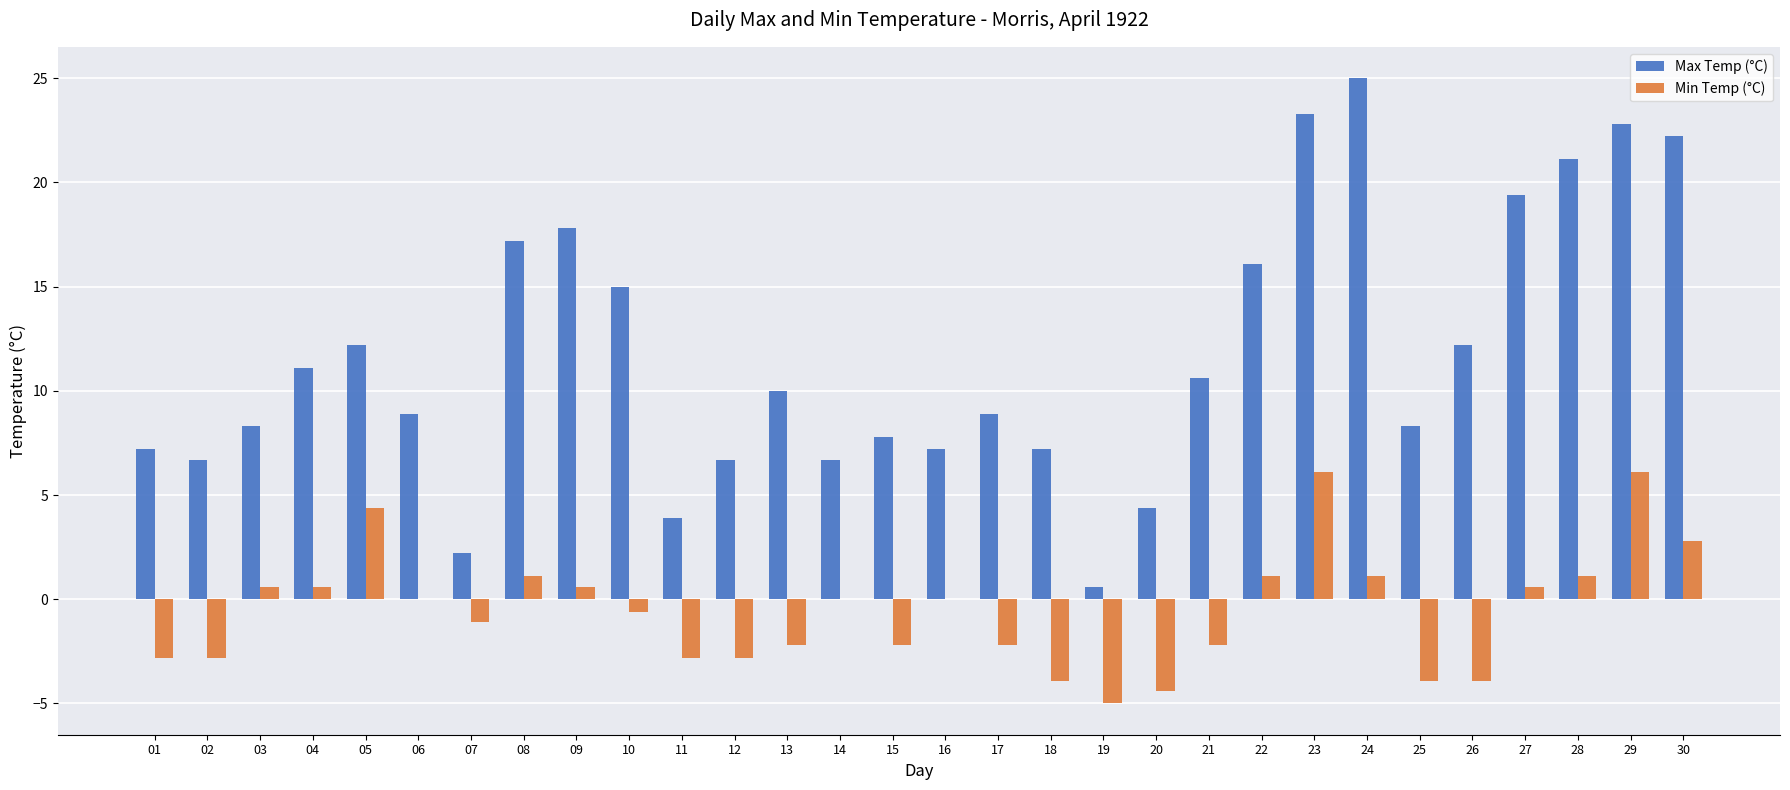

The Min Temp (°C) series shows -6.4 at 25. True or false?

False